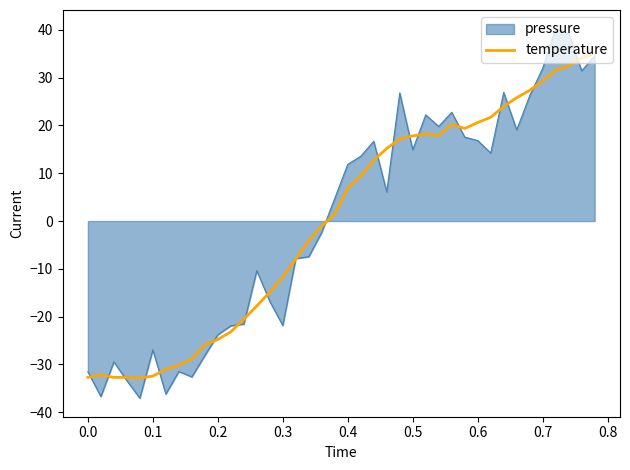

List the series in order of their peak value, lowest first.

temperature, pressure